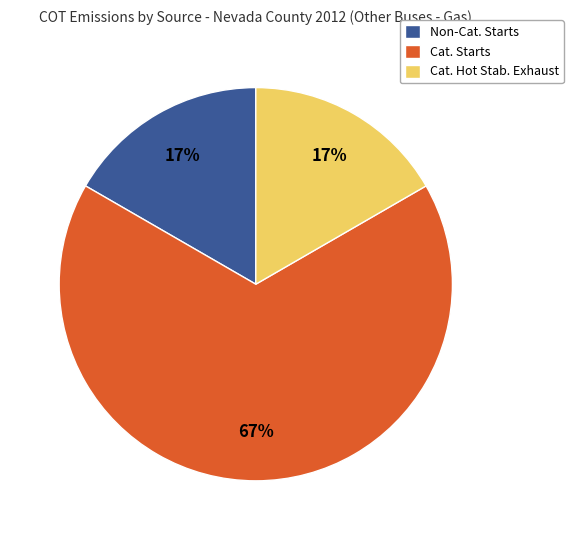

What is the largest slice in the pie chart?

Cat. Starts